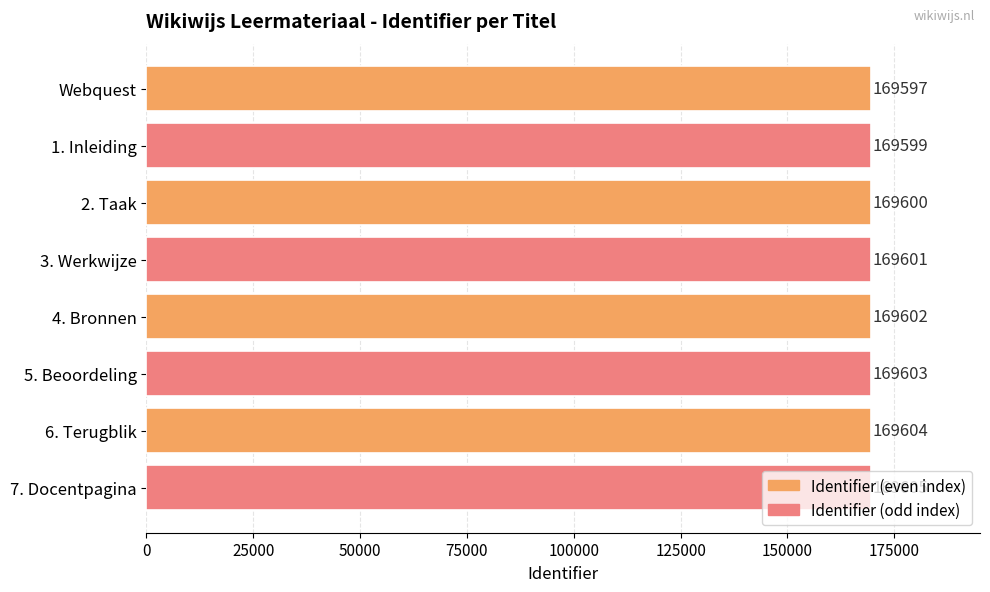

What is the change in value from 2. Taak to 3. Werkwijze?

+1